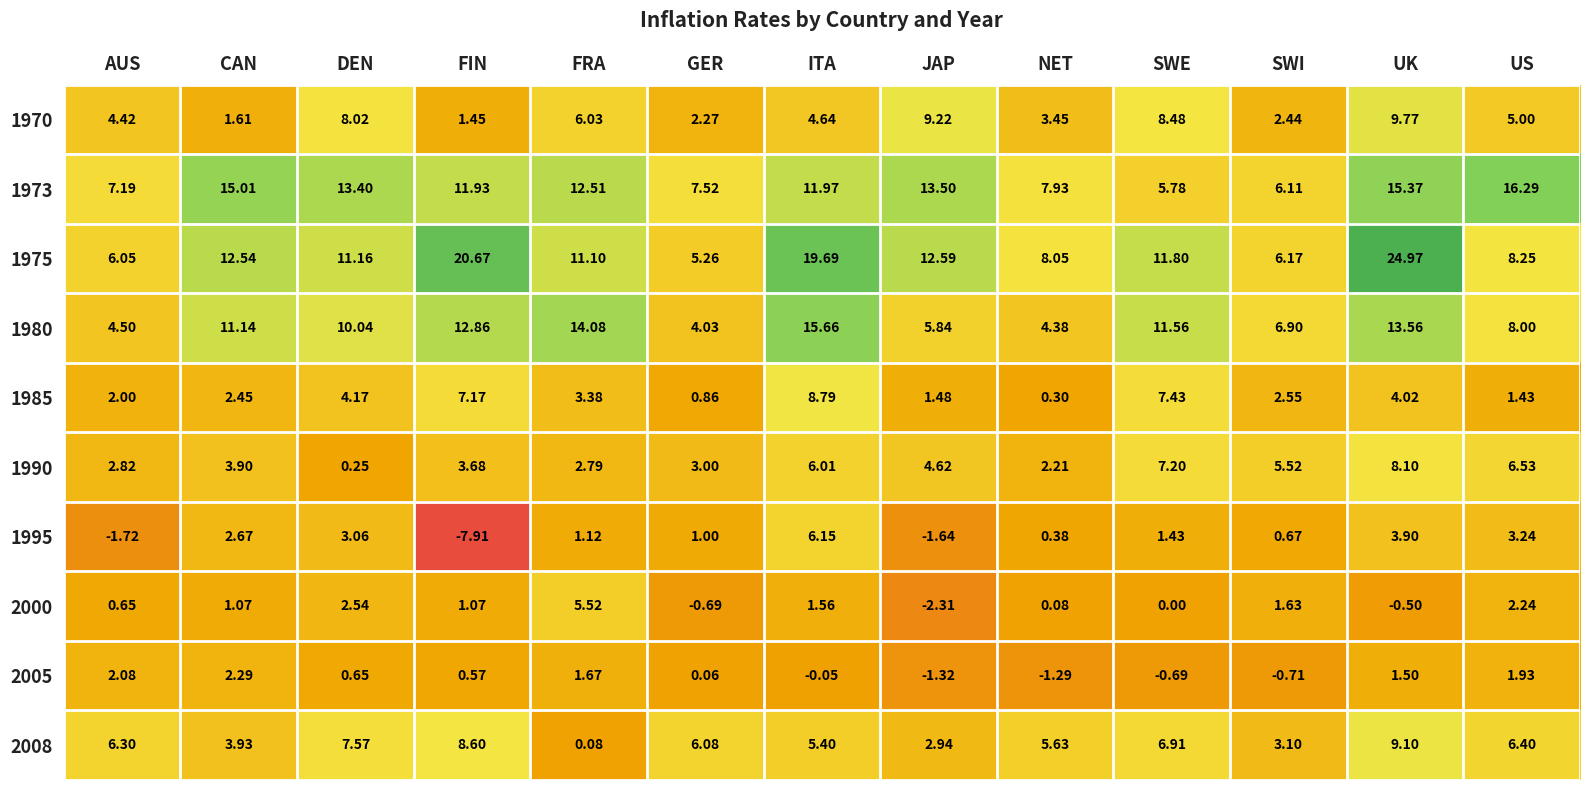

At which label does 1980 first exceed 10?

CAN